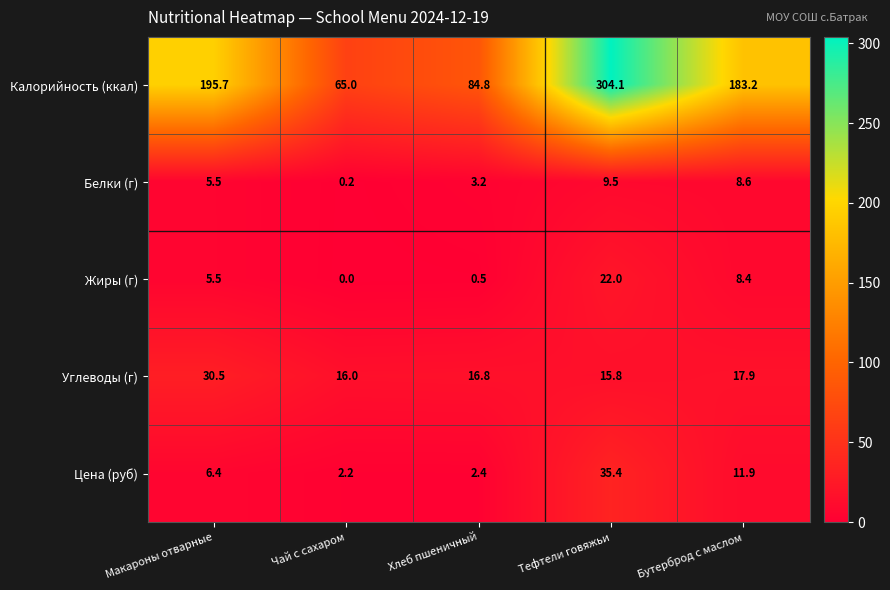

List the series in order of their peak value, lowest first.

Белки (г), Жиры (г), Углеводы (г), Цена (руб), Калорийность (ккал)